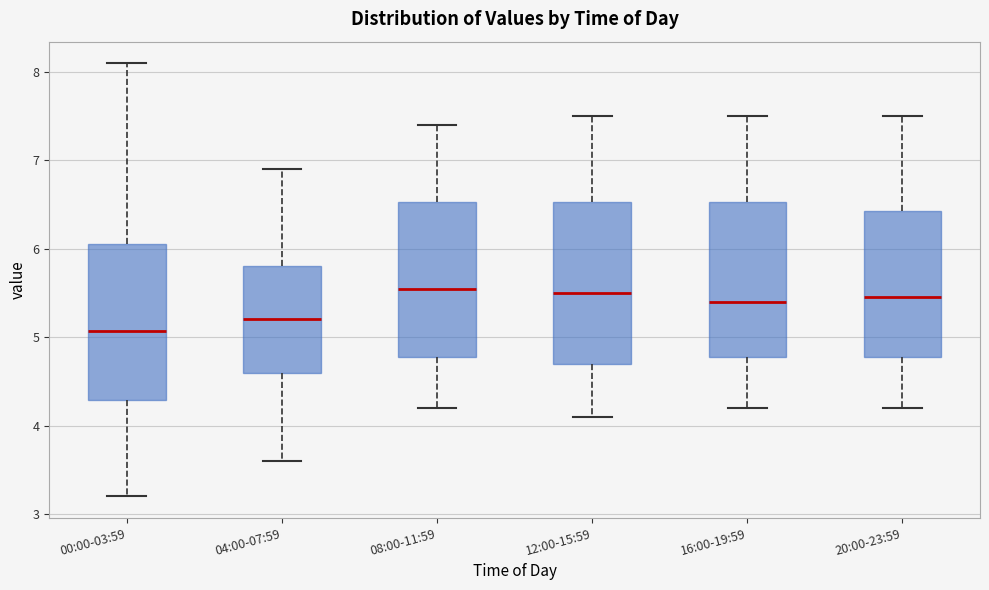

Where is the upper edge of the box for 08:00-11:59 on the y-axis? The values are not printed on the chart, so give them approximately, as read against the axis.

6.5